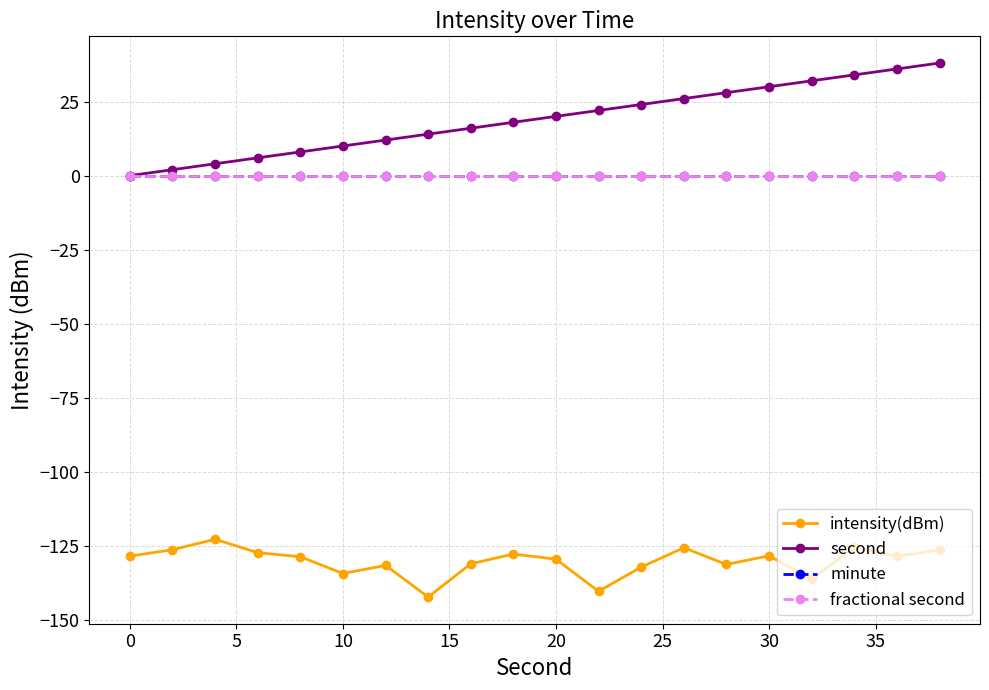

Is this an area chart (filled region under the line)?

No